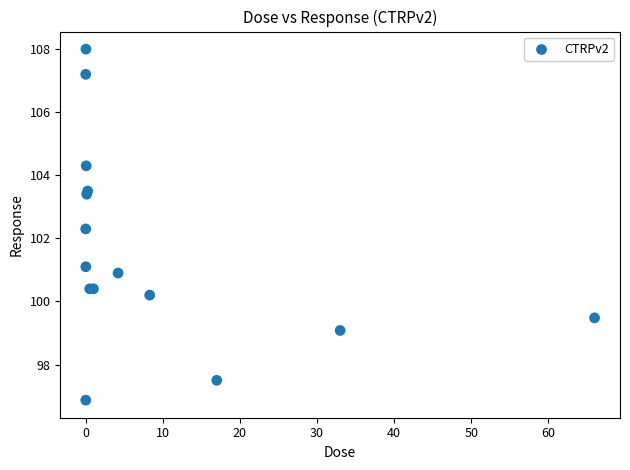

What Y value in the scatter plot is closest to 102?

102.3